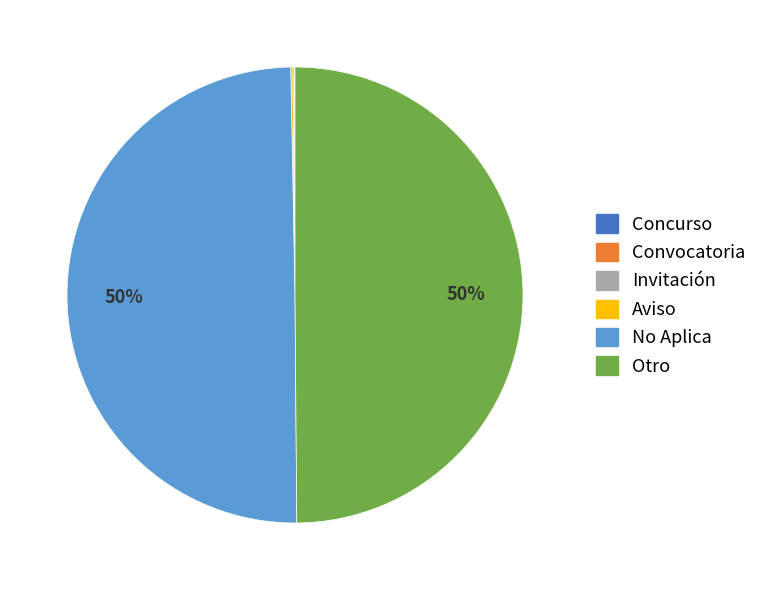

To the nearest percent, what percentage of the pie is No Aplica?

50%